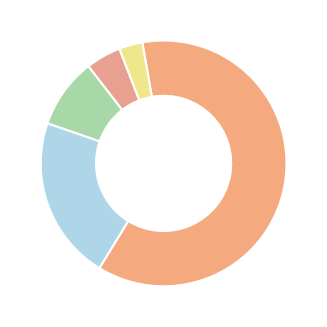

Which slice is the largest?

Educación